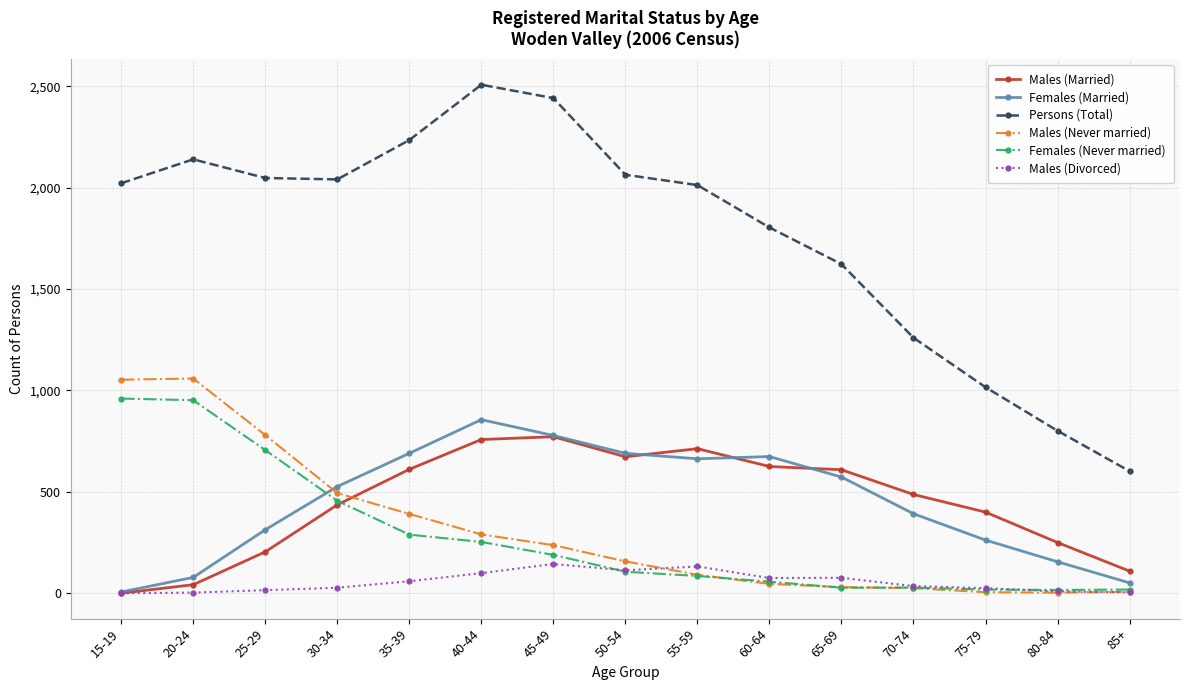

True or false: Males (Never married) has more than 0 interior local peaks.

True